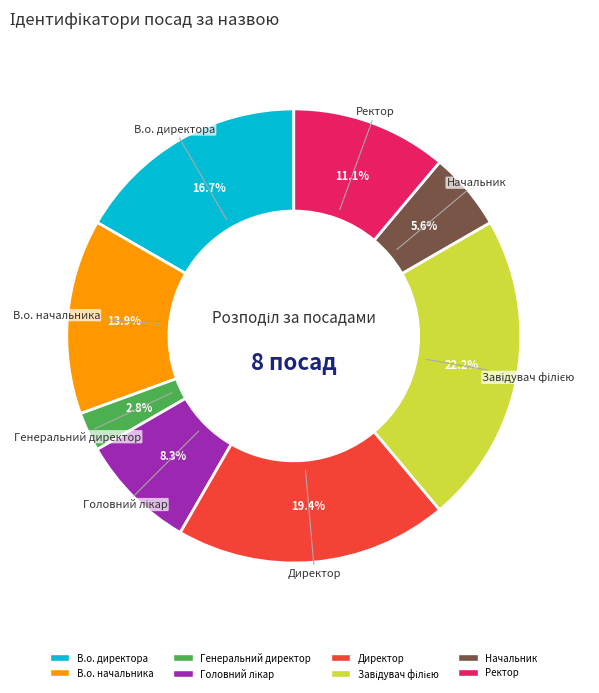

How much of the chart is everything except Генеральний директор?

97.2%